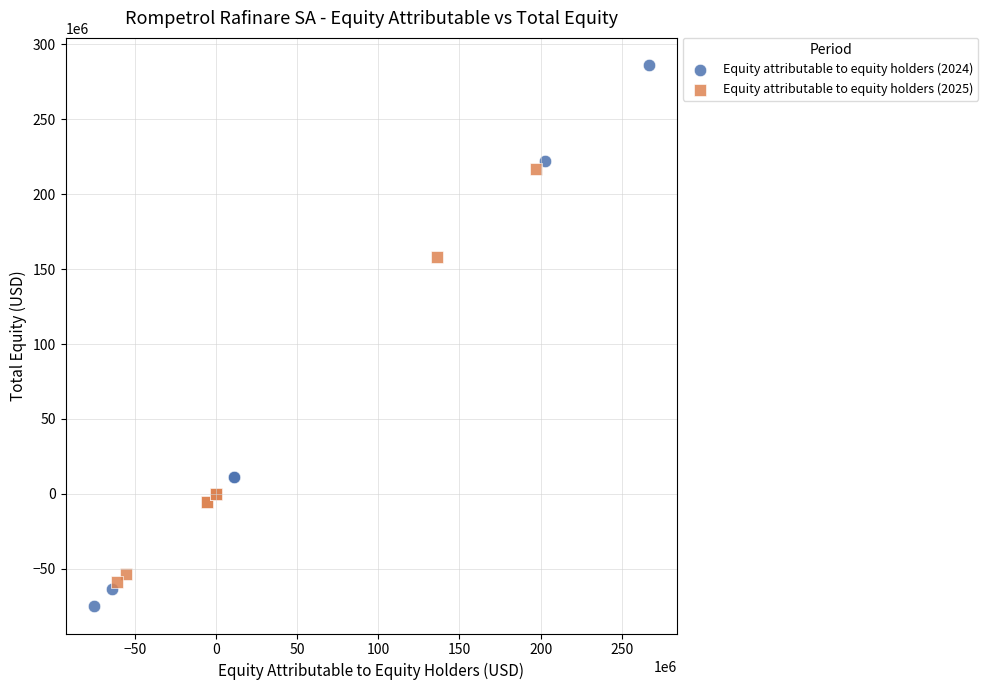

Which series has the largest Y range (max minus min)?

Equity attributable to equity holders (2024)